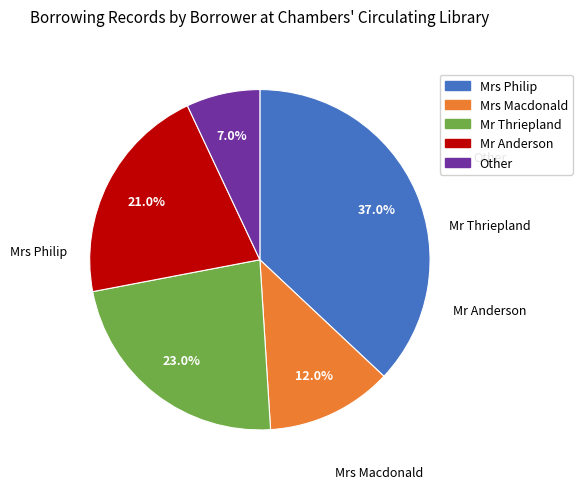

To the nearest percent, what portion does Mr Anderson represent?

21%